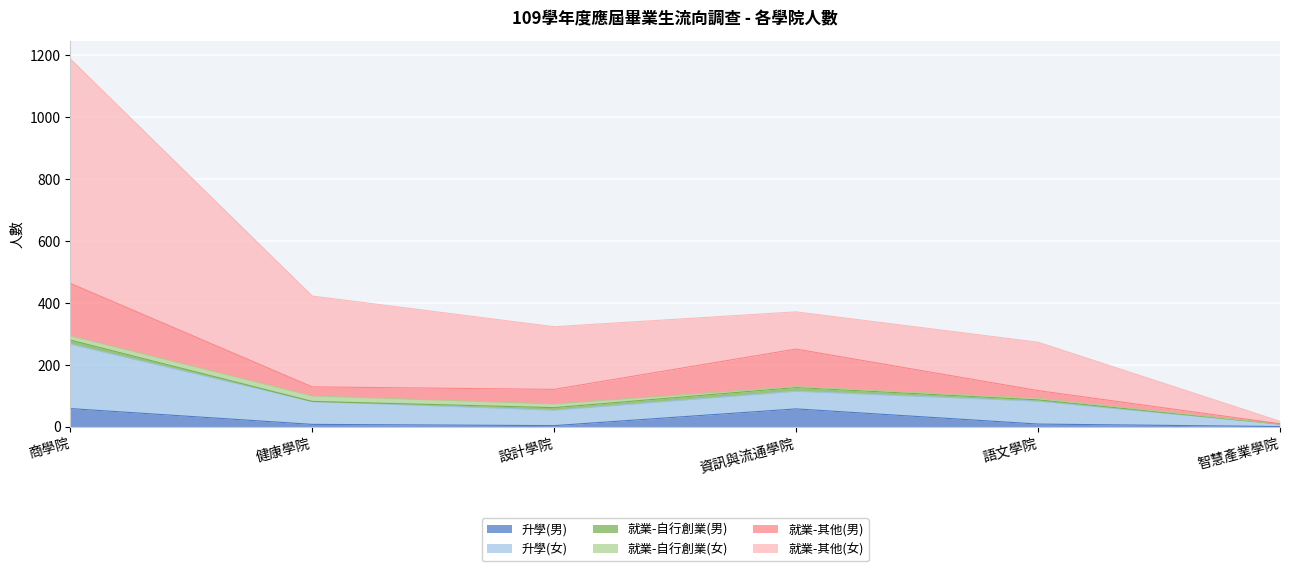

What is the average value of the 就業-自行創業(女) series?

9